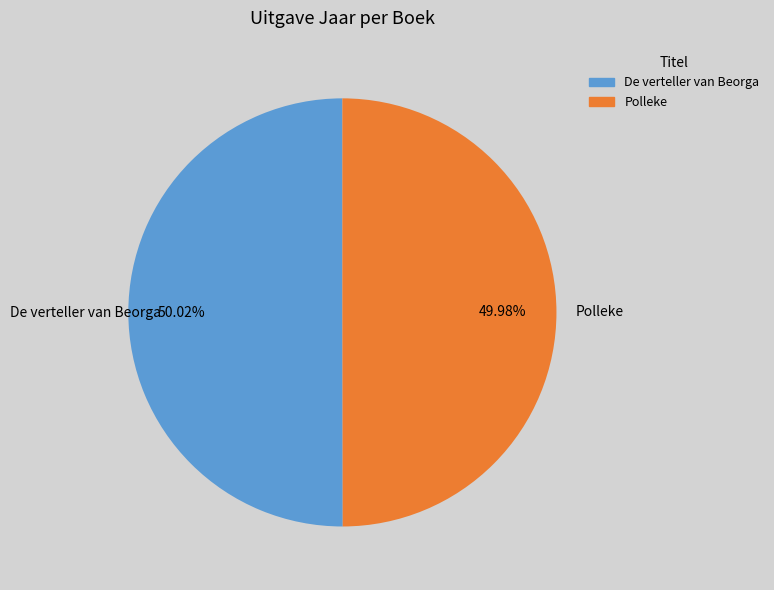

Approximately how many times larger is the value at De verteller van Beorga compared to Polleke?

1.0